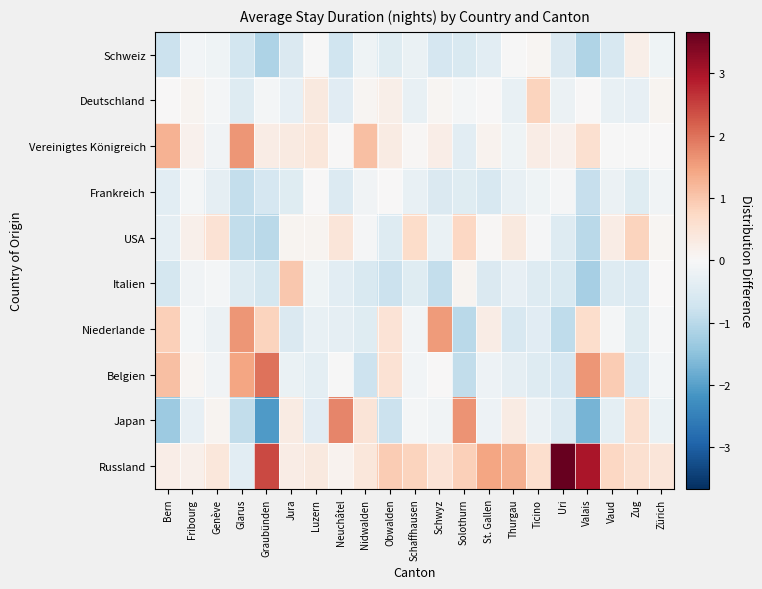

Reading left to right, what are all the values shown in this chart?

Schweiz: Bern=-0.8	Fribourg=-0.1	Genève=-0.2	Glarus=-0.7	Graubünden=-1.1	Jura=-0.5	Luzern=-0.0	Neuchâtel=-0.7	Nidwalden=-0.2	Obwalden=-0.4	Schaffhausen=-0.2	Schwyz=-0.6	Solothurn=-0.6	St. Gallen=-0.4	Thurgau=-0.0	Ticino=0.1	Uri=-0.5	Valais=-1.1	Vaud=-0.6	Zug=0.2	Zürich=-0.1
Deutschland: Bern=0.0	Fribourg=0.1	Genève=-0.1	Glarus=-0.5	Graubünden=-0.1	Jura=-0.3	Luzern=0.4	Neuchâtel=-0.4	Nidwalden=0.1	Obwalden=0.2	Schaffhausen=-0.3	Schwyz=0.1	Solothurn=-0.1	St. Gallen=0.0	Thurgau=-0.3	Ticino=0.8	Uri=-0.2	Valais=0.0	Vaud=-0.3	Zug=-0.3	Zürich=0.1
Vereinigtes Königreich: Bern=1.3	Fribourg=0.2	Genève=-0.1	Glarus=1.6	Graubünden=0.3	Jura=0.3	Luzern=0.4	Neuchâtel=0.0	Nidwalden=1.1	Obwalden=0.3	Schaffhausen=0.0	Schwyz=0.2	Solothurn=-0.4	St. Gallen=0.1	Thurgau=-0.2	Ticino=0.3	Uri=0.2	Valais=0.6	Vaud=-0.0	Zug=-0.0	Zürich=0.0
Frankreich: Bern=-0.4	Fribourg=-0.1	Genève=-0.3	Glarus=-0.9	Graubünden=-0.6	Jura=-0.4	Luzern=0.0	Neuchâtel=-0.5	Nidwalden=-0.1	Obwalden=0.0	Schaffhausen=-0.3	Schwyz=-0.5	Solothurn=-0.5	St. Gallen=-0.6	Thurgau=-0.3	Ticino=-0.1	Uri=-0.0	Valais=-0.9	Vaud=-0.2	Zug=-0.4	Zürich=-0.1
USA: Bern=-0.3	Fribourg=0.2	Genève=0.5	Glarus=-0.9	Graubünden=-1.0	Jura=0.1	Luzern=0.1	Neuchâtel=0.4	Nidwalden=-0.0	Obwalden=-0.5	Schaffhausen=0.7	Schwyz=-0.3	Solothurn=0.8	St. Gallen=0.0	Thurgau=0.4	Ticino=-0.1	Uri=-0.5	Valais=-1.0	Vaud=0.3	Zug=0.8	Zürich=0.1
Italien: Bern=-0.7	Fribourg=-0.1	Genève=-0.1	Glarus=-0.5	Graubünden=-0.6	Jura=1.0	Luzern=-0.2	Neuchâtel=-0.4	Nidwalden=-0.5	Obwalden=-0.8	Schaffhausen=-0.5	Schwyz=-0.9	Solothurn=0.1	St. Gallen=-0.5	Thurgau=-0.3	Ticino=-0.5	Uri=-0.5	Valais=-1.2	Vaud=-0.5	Zug=-0.5	Zürich=0.0
Niederlande: Bern=0.9	Fribourg=-0.1	Genève=-0.2	Glarus=1.6	Graubünden=0.8	Jura=-0.5	Luzern=-0.3	Neuchâtel=-0.3	Nidwalden=-0.5	Obwalden=0.5	Schaffhausen=-0.1	Schwyz=1.6	Solothurn=-1.0	St. Gallen=0.3	Thurgau=-0.6	Ticino=-0.4	Uri=-0.9	Valais=0.6	Vaud=-0.1	Zug=-0.4	Zürich=-0.0
Belgien: Bern=1.1	Fribourg=0.1	Genève=-0.1	Glarus=1.5	Graubünden=2.0	Jura=-0.2	Luzern=-0.4	Neuchâtel=-0.0	Nidwalden=-0.7	Obwalden=0.5	Schaffhausen=-0.1	Schwyz=0.0	Solothurn=-0.9	St. Gallen=-0.2	Thurgau=-0.3	Ticino=-0.5	Uri=-0.6	Valais=1.6	Vaud=0.9	Zug=-0.5	Zürich=-0.1
Japan: Bern=-1.3	Fribourg=-0.3	Genève=0.1	Glarus=-0.9	Graubünden=-2.1	Jura=0.3	Luzern=-0.4	Neuchâtel=1.8	Nidwalden=0.5	Obwalden=-0.8	Schaffhausen=-0.1	Schwyz=-0.1	Solothurn=1.6	St. Gallen=-0.2	Thurgau=0.3	Ticino=-0.2	Uri=-0.5	Valais=-1.7	Vaud=-0.4	Zug=0.6	Zürich=-0.3
Russland: Bern=0.2	Fribourg=0.2	Genève=0.4	Glarus=-0.4	Graubünden=2.4	Jura=0.3	Luzern=0.4	Neuchâtel=0.1	Nidwalden=0.4	Obwalden=0.9	Schaffhausen=0.8	Schwyz=0.5	Solothurn=0.9	St. Gallen=1.4	Thurgau=1.3	Ticino=0.6	Uri=3.7	Valais=3.0	Vaud=0.8	Zug=0.6	Zürich=0.4